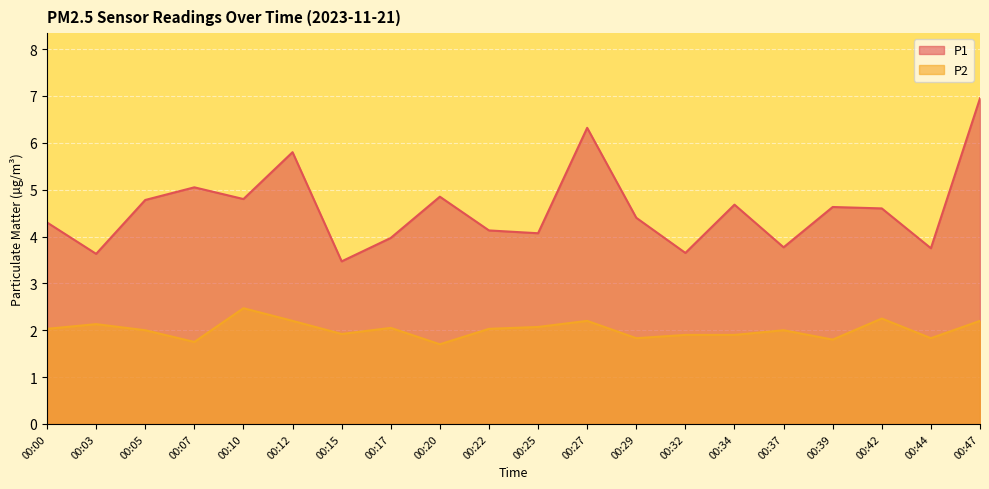

Rank the series by their maximum value, from lowest to highest.

P2, P1